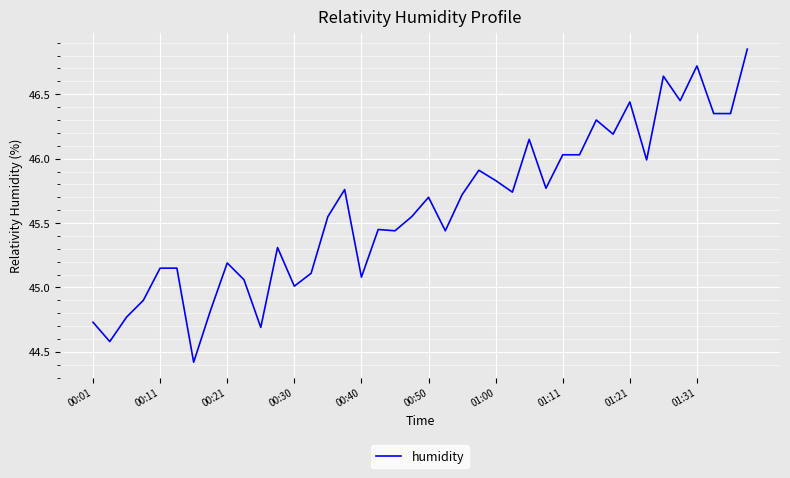

Count the number of categories in the chart.

40